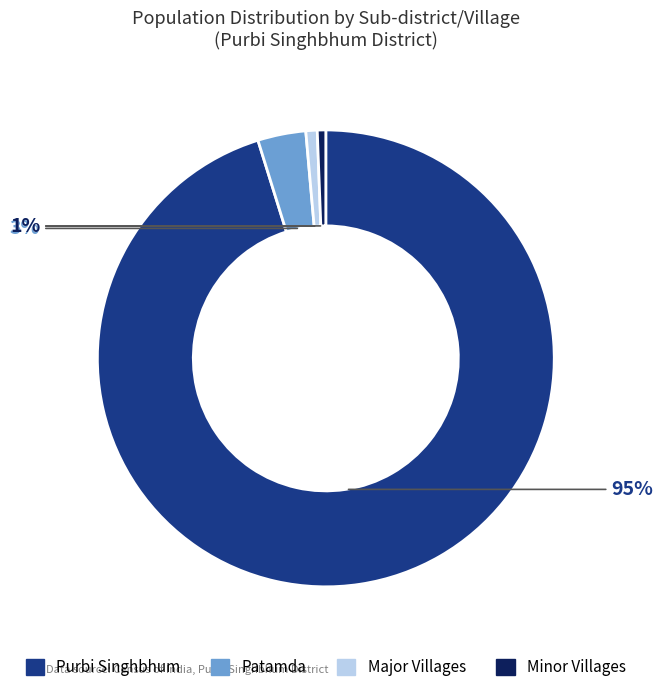

How many slices are in this pie chart?

4